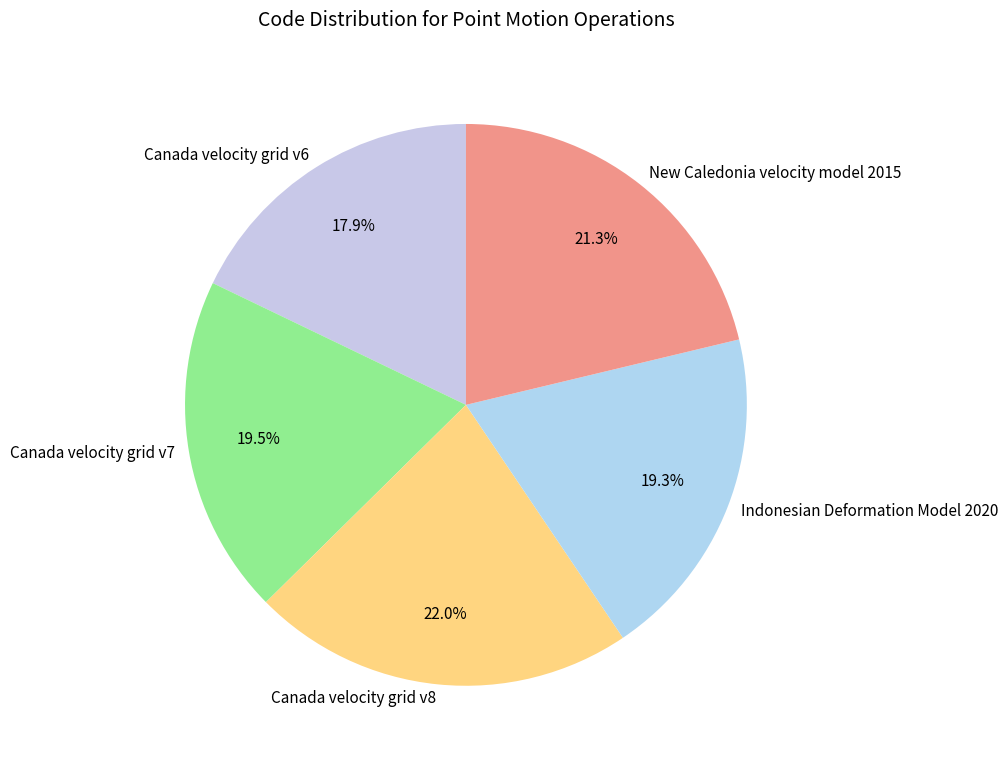

How many segments does this pie chart have?

5